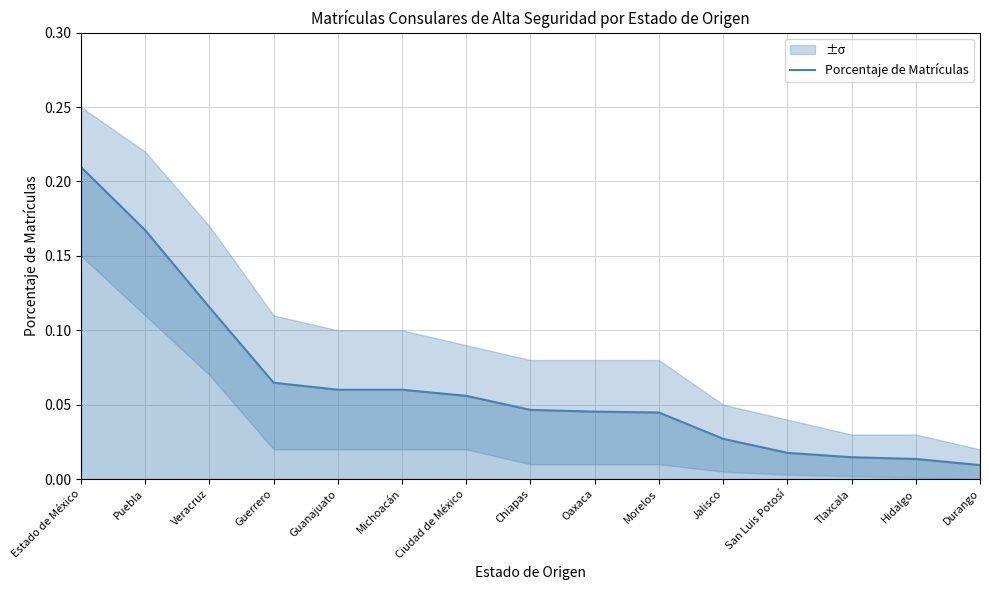

What is the difference between the maximum and minimum values?

0.2